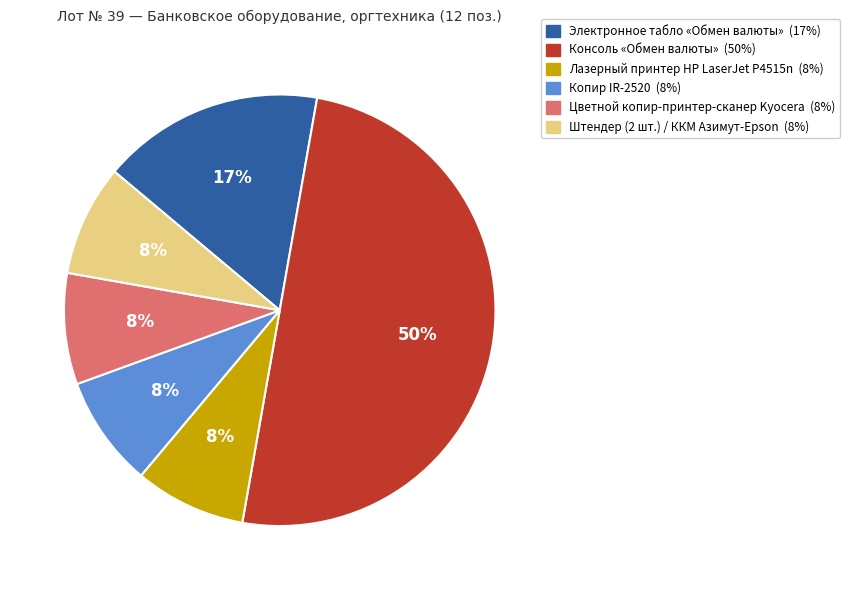

True or false: Консоль «Обмен валюты» accounts for 44% of the total.

False